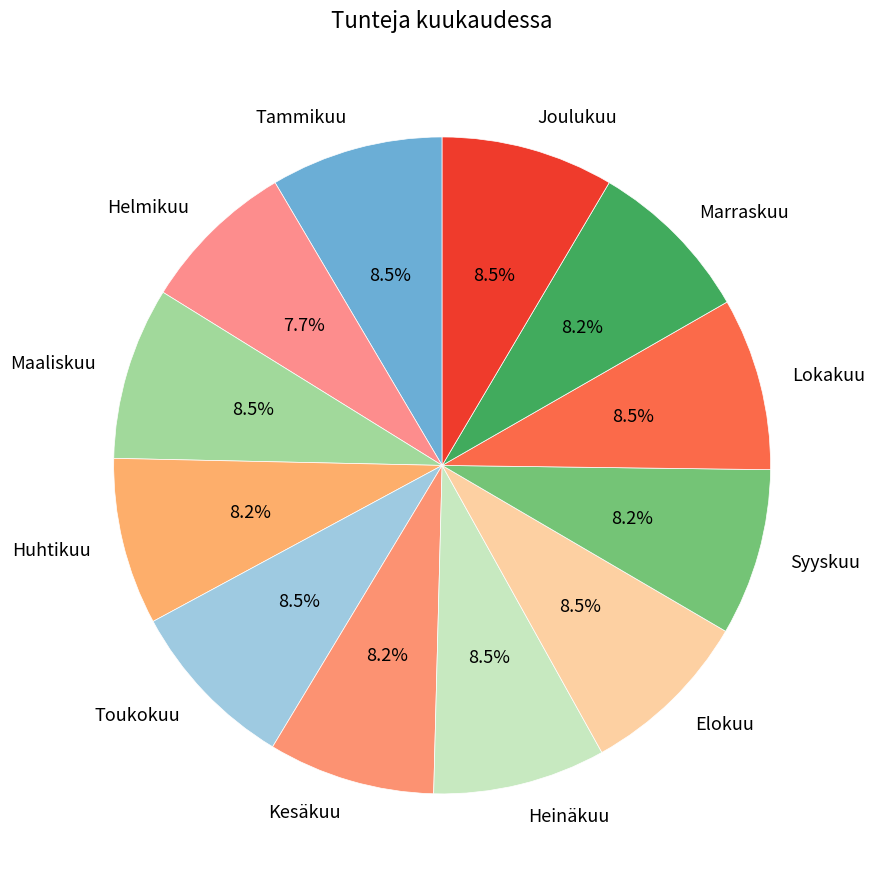

To the nearest percent, what portion does Marraskuu represent?

8%